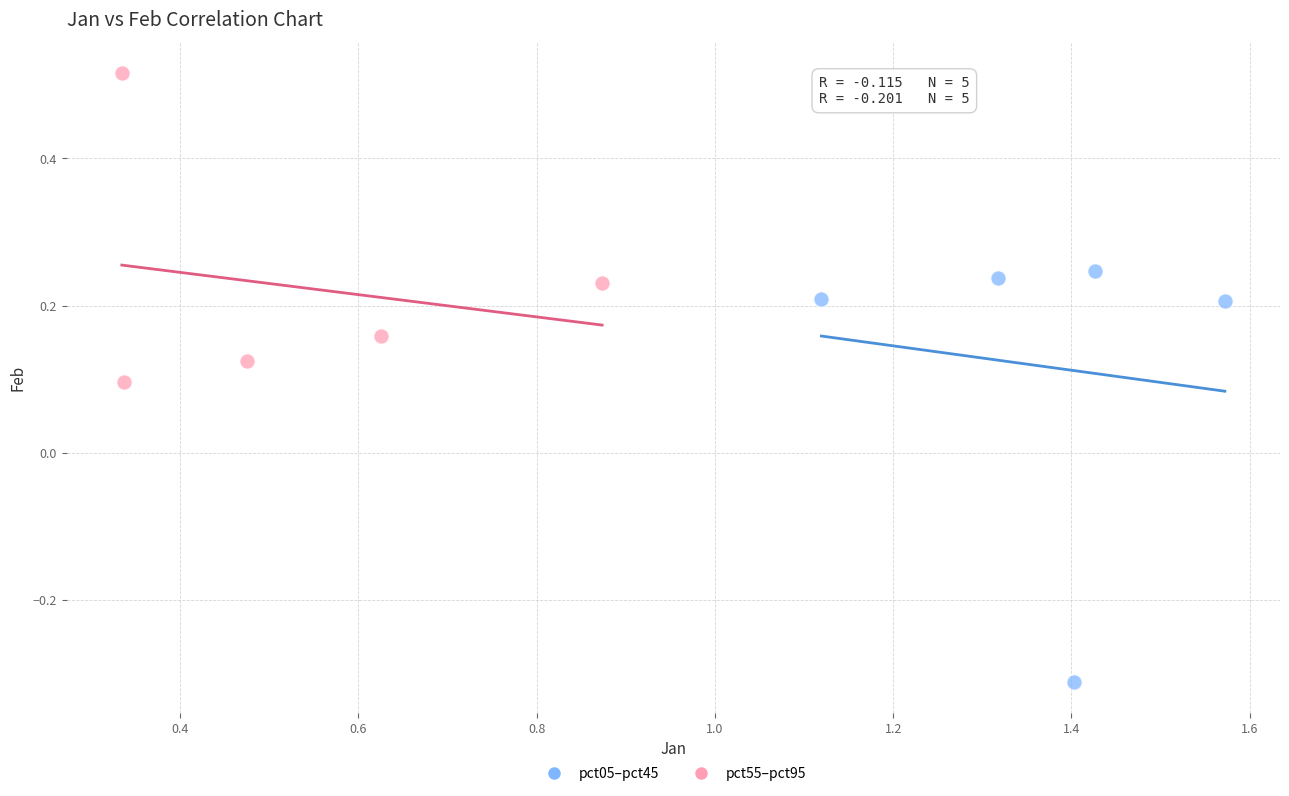

Which series has the widest spread of Y values?

pct05–pct45